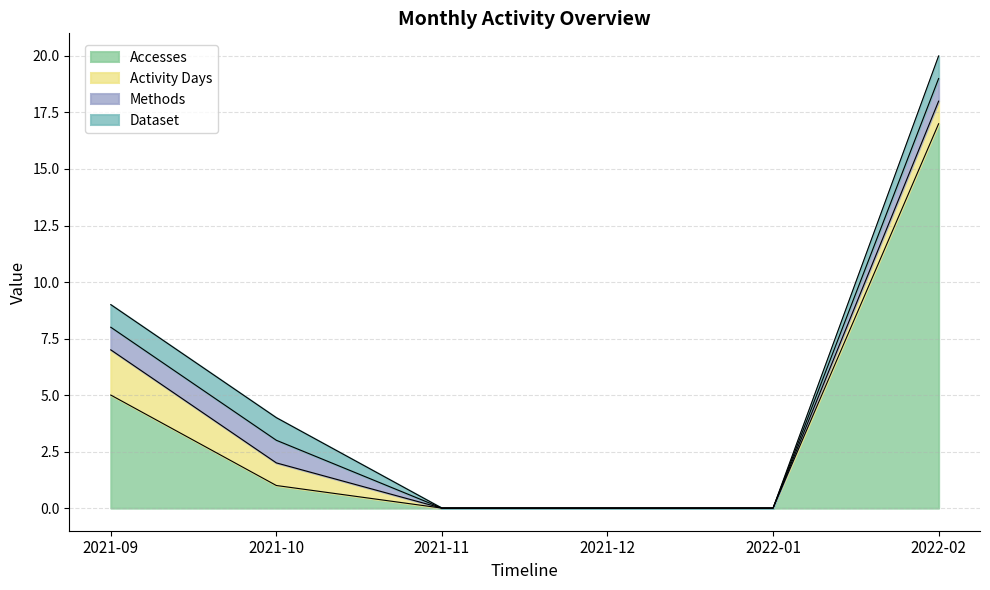

True or false: Dataset has a value of 1 at 2021-09.

False